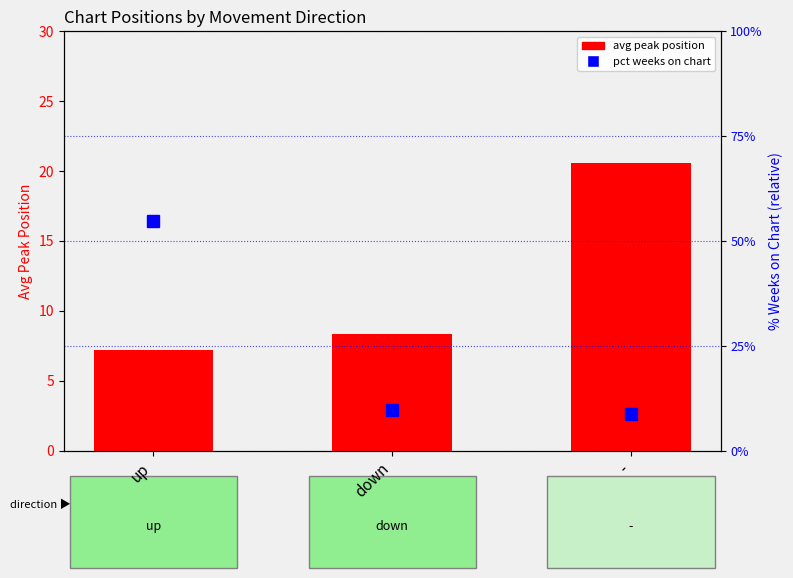

How many series are shown in this chart?

2